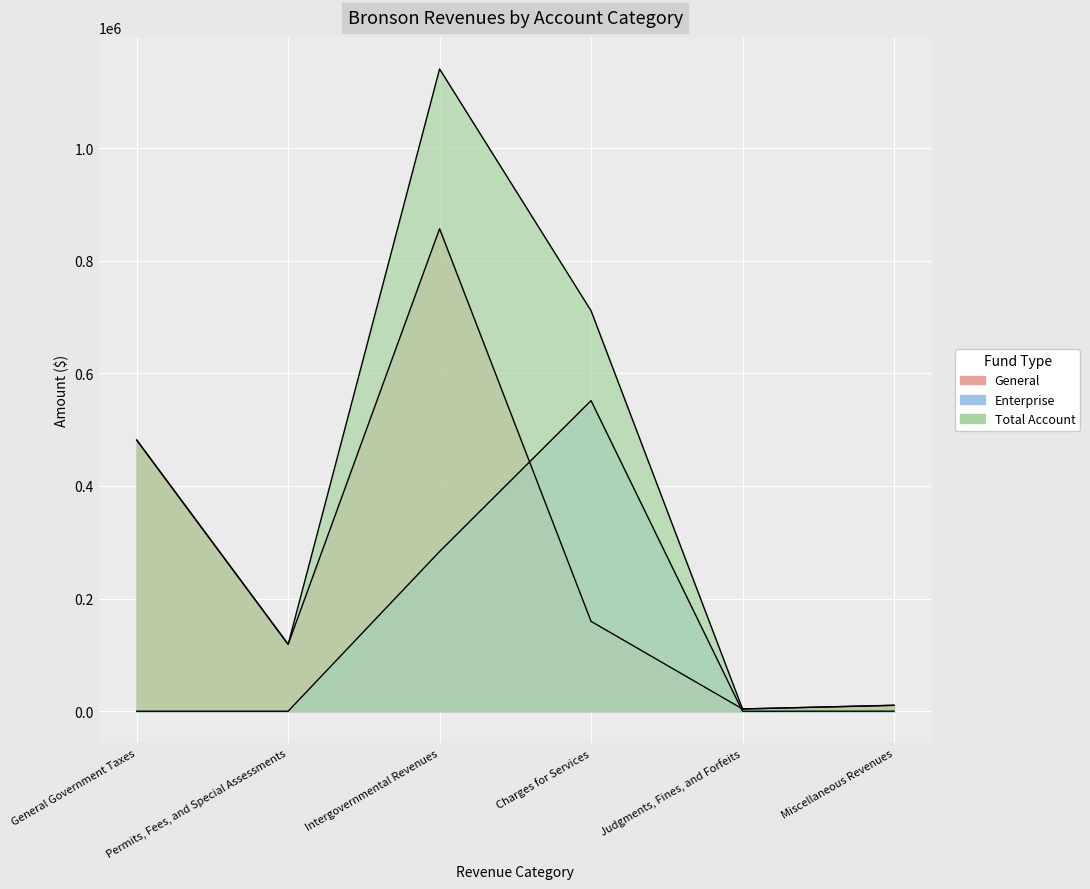

Reading right to left, list all the values displayed in this chart.

General: Miscellaneous Revenues=10480	Judgments, Fines, and Forfeits=4011	Charges for Services=159600	Intergovernmental Revenues=856937	Permits, Fees, and Special Assessments=118790	General Government Taxes=481572
Enterprise: Miscellaneous Revenues=80	Judgments, Fines, and Forfeits=0	Charges for Services=551620	Intergovernmental Revenues=283621	Permits, Fees, and Special Assessments=0	General Government Taxes=0
Total Account: Miscellaneous Revenues=10560	Judgments, Fines, and Forfeits=4011	Charges for Services=711220	Intergovernmental Revenues=1140558	Permits, Fees, and Special Assessments=118790	General Government Taxes=481572